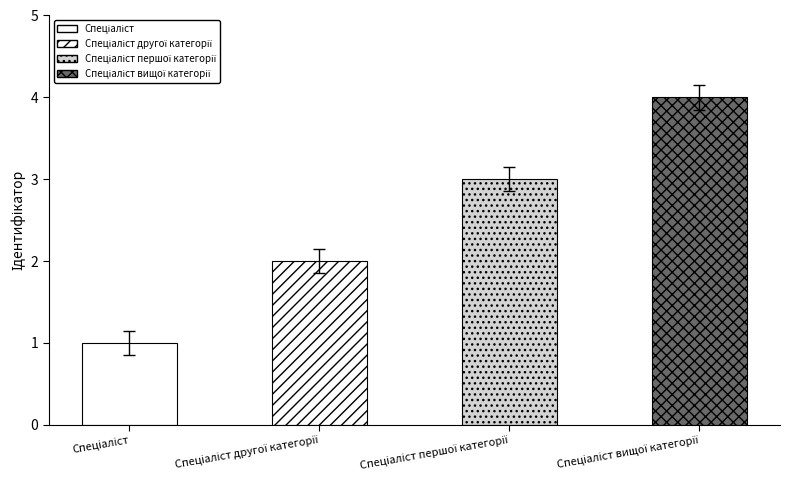

Between Спеціаліст першої категорії and Спеціаліст другої категорії, which is larger?

Спеціаліст першої категорії